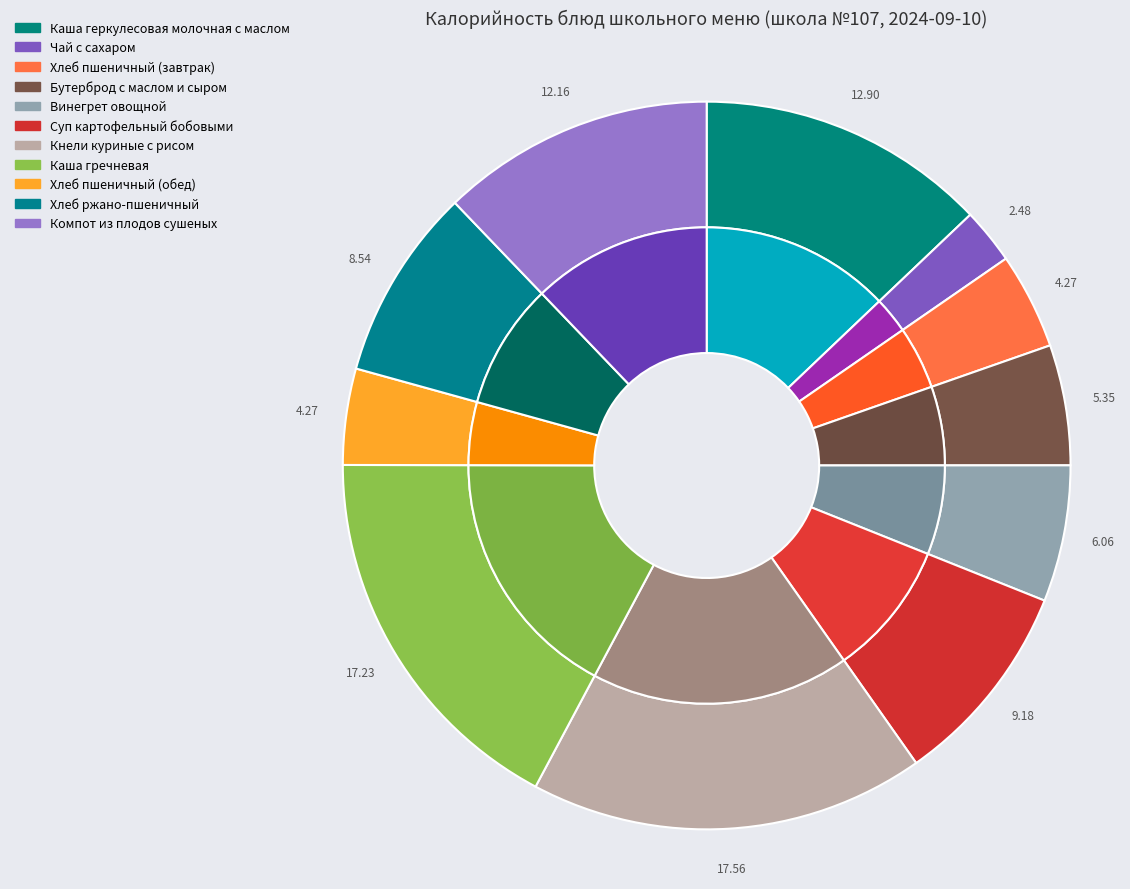

To the nearest percent, what percentage of the pie is Бутерброд с маслом и сыром?

5%